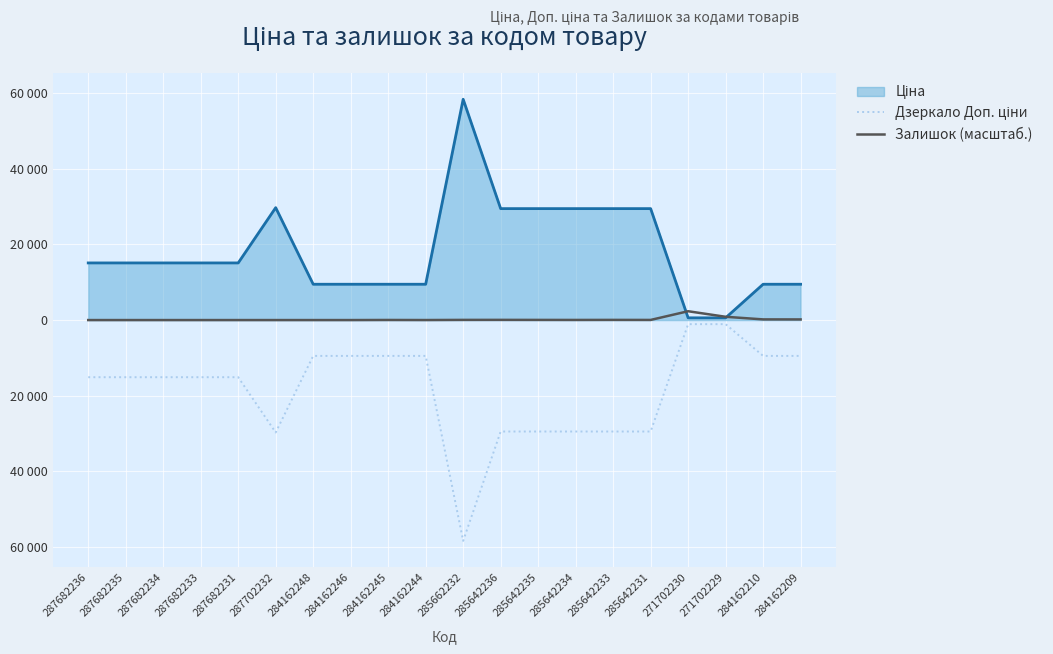

What is the average value of the Дзеркало Доп. ціни series?

-18513.7